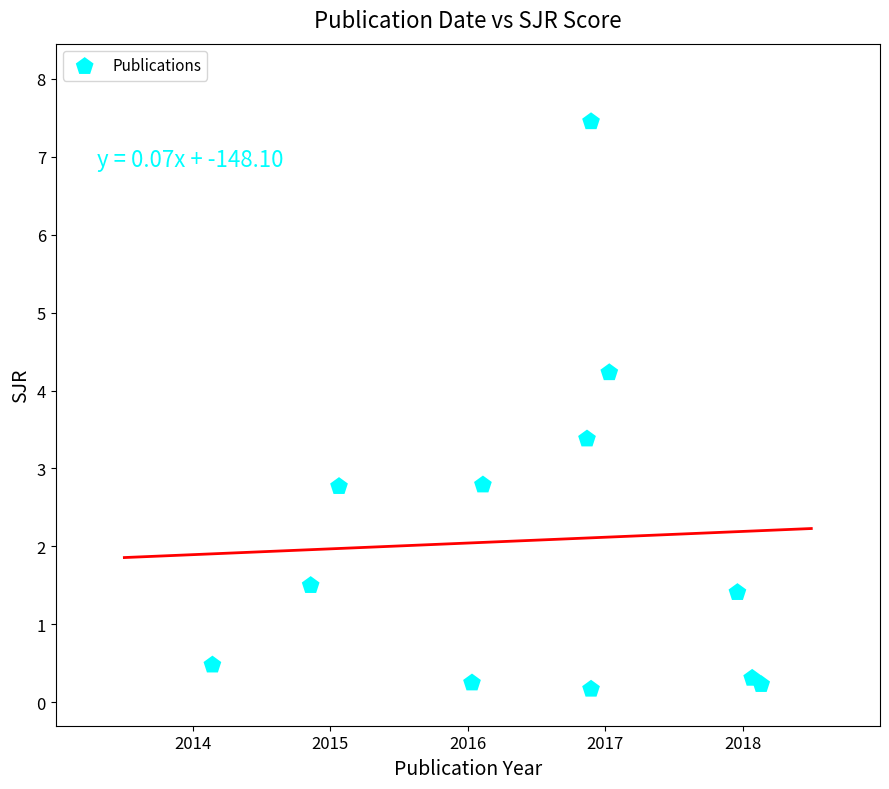

What is the average X value?

2016.5